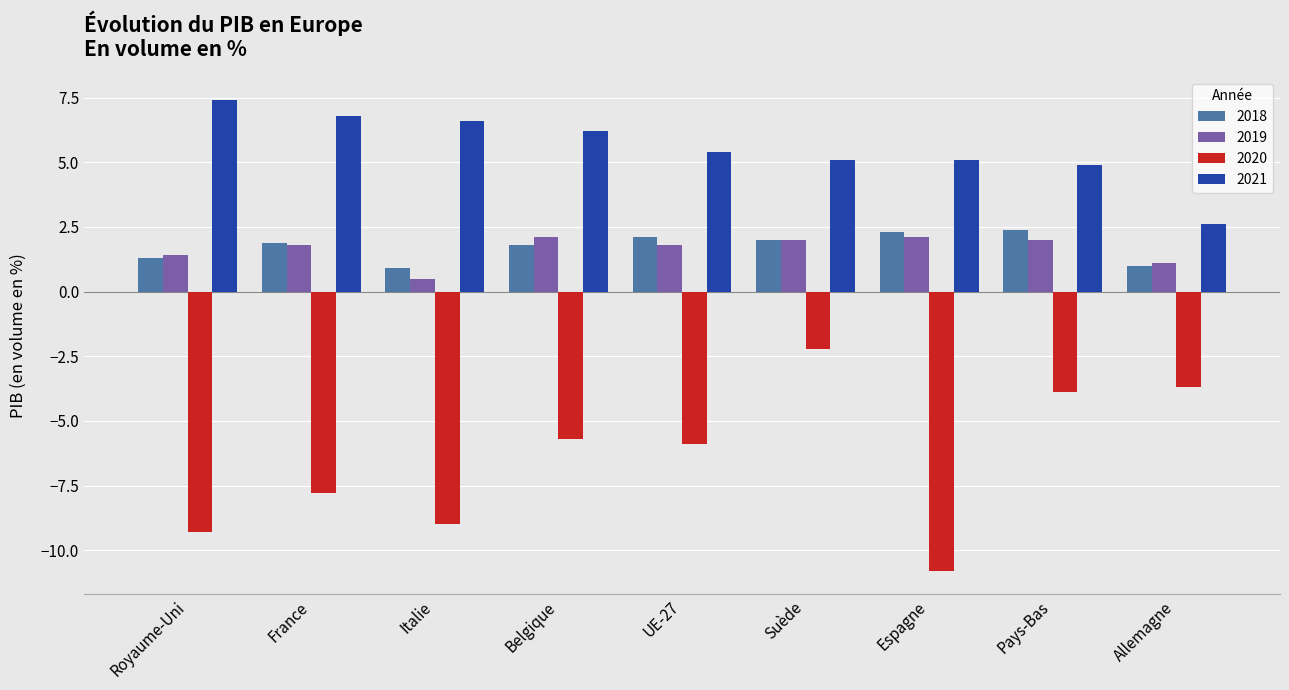

Reading left to right, extract all data points from this chart.

2018: Royaume-Uni=1.3	France=1.9	Italie=0.9	Belgique=1.8	UE-27=2.1	Suède=2.0	Espagne=2.3	Pays-Bas=2.4	Allemagne=1.0
2019: Royaume-Uni=1.4	France=1.8	Italie=0.5	Belgique=2.1	UE-27=1.8	Suède=2.0	Espagne=2.1	Pays-Bas=2.0	Allemagne=1.1
2020: Royaume-Uni=-9.3	France=-7.8	Italie=-9.0	Belgique=-5.7	UE-27=-5.9	Suède=-2.2	Espagne=-10.8	Pays-Bas=-3.9	Allemagne=-3.7
2021: Royaume-Uni=7.4	France=6.8	Italie=6.6	Belgique=6.2	UE-27=5.4	Suède=5.1	Espagne=5.1	Pays-Bas=4.9	Allemagne=2.6